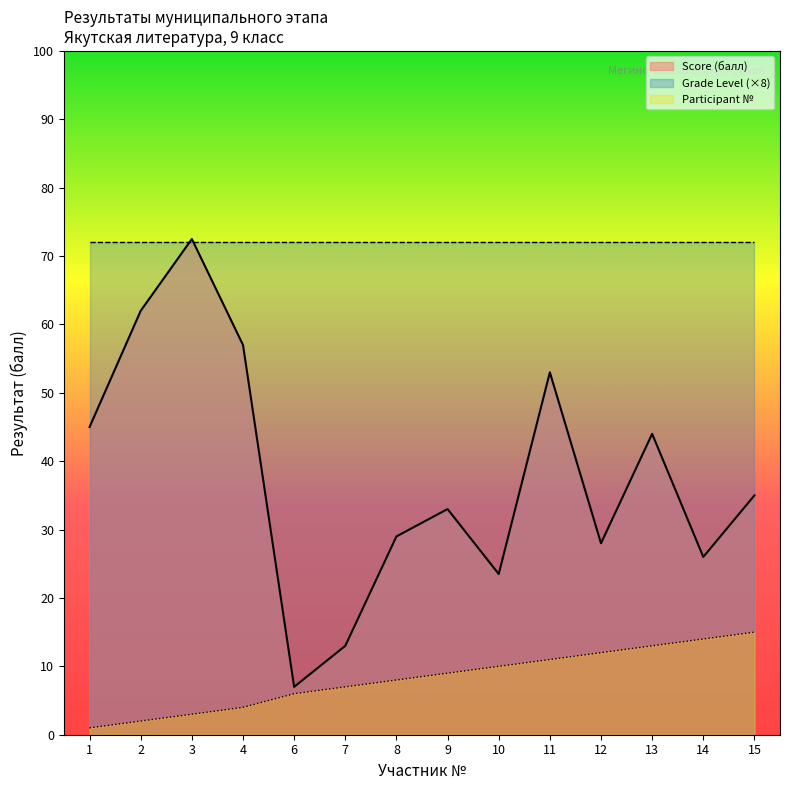

Rank the series at 1 from highest to lowest value.

Grade Level (×8), Score (балл), Participant №